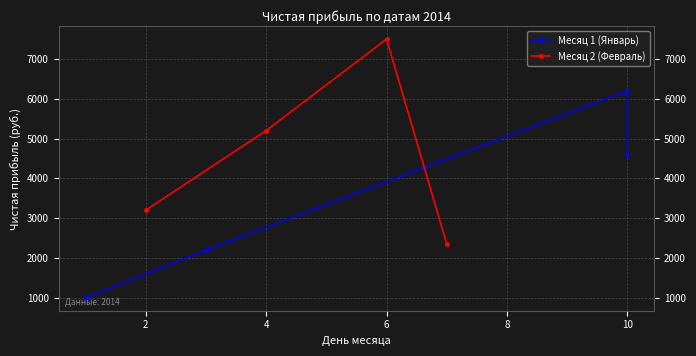

What is the difference between the maximum and minimum values in the Месяц 1 (Январь) series?

5200